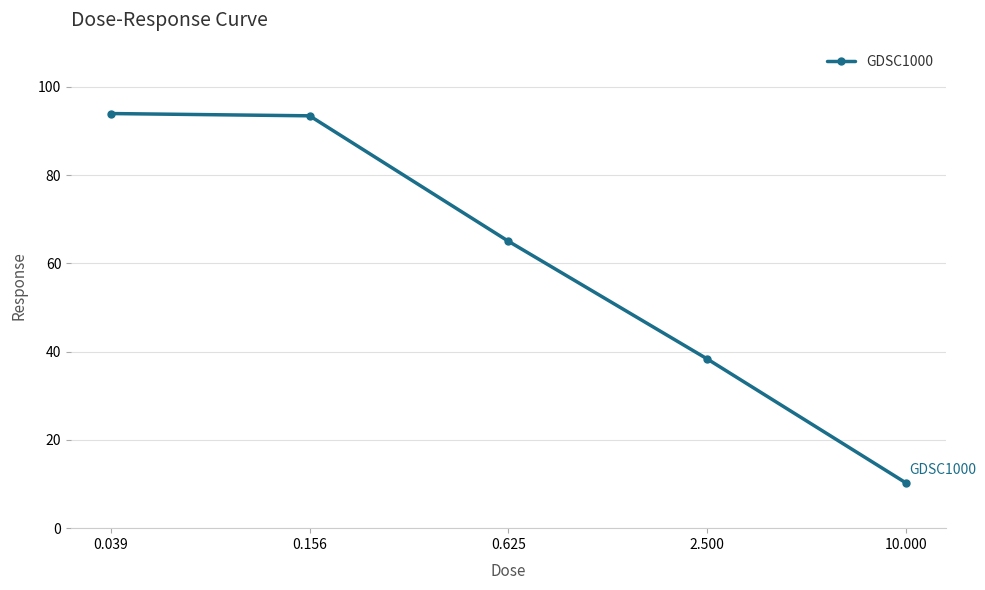

True or false: the data has more than 1 interior local peaks.

False